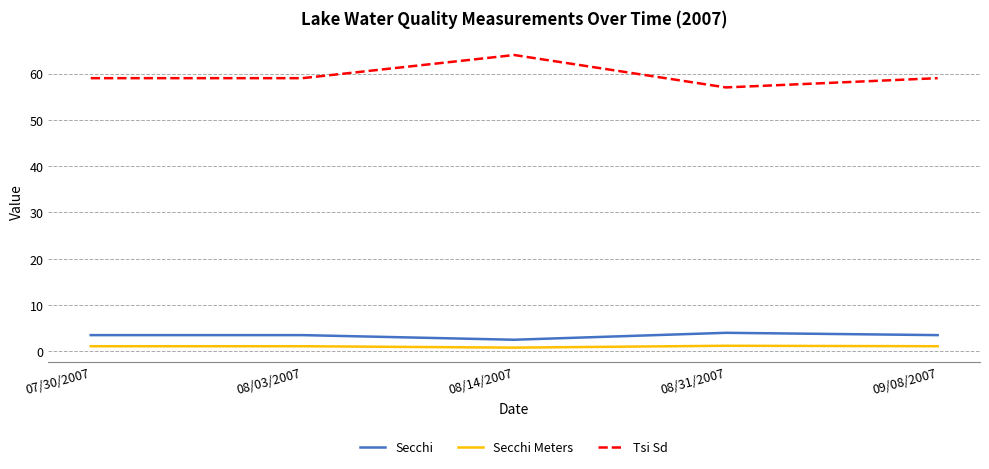

Is the value of Tsi Sd at 07/30/2007 greater than the value of Secchi at 08/14/2007?

Yes